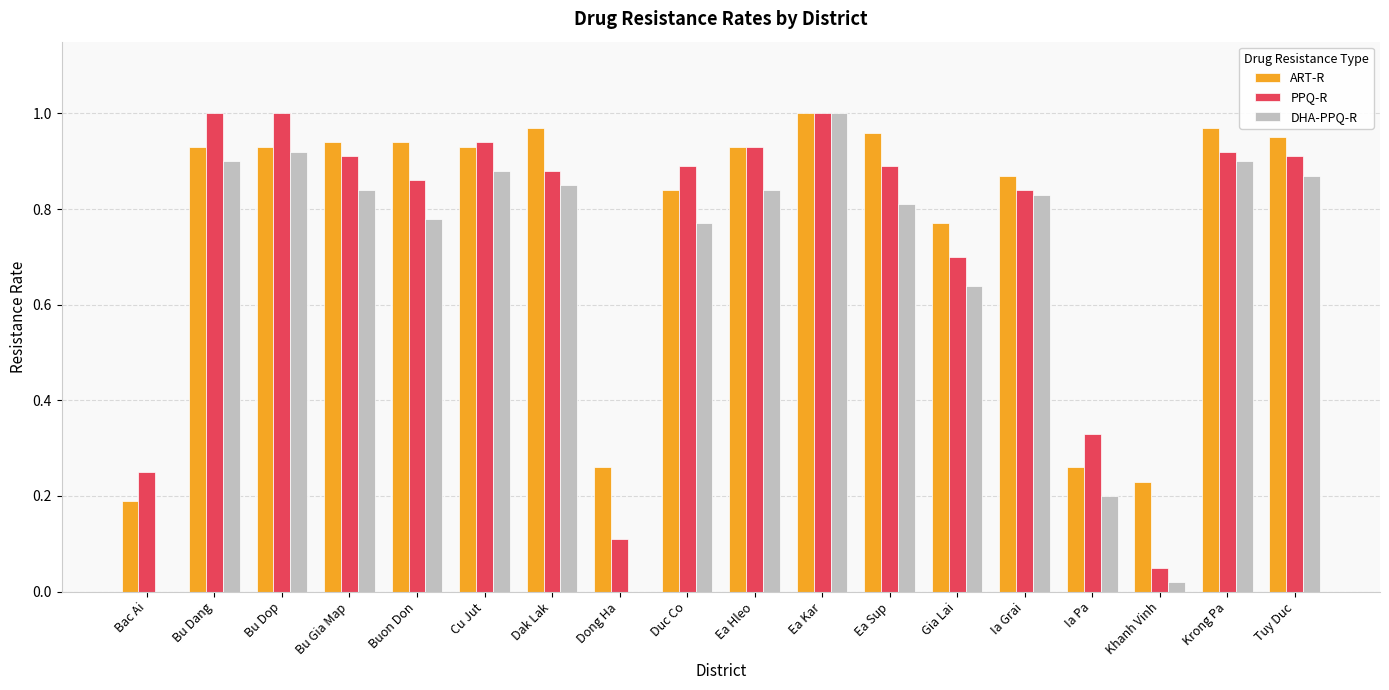

Between Bac Ai and Ia Grai, which series saw the biggest shift?

DHA-PPQ-R